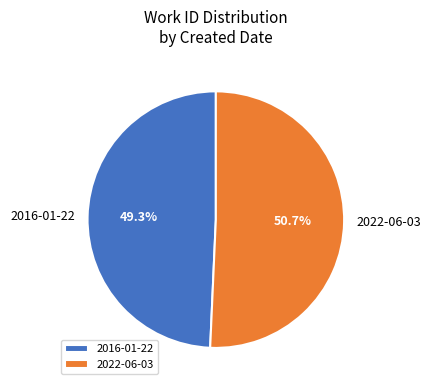

True or false: 2022-06-03 accounts for 51% of the total.

True